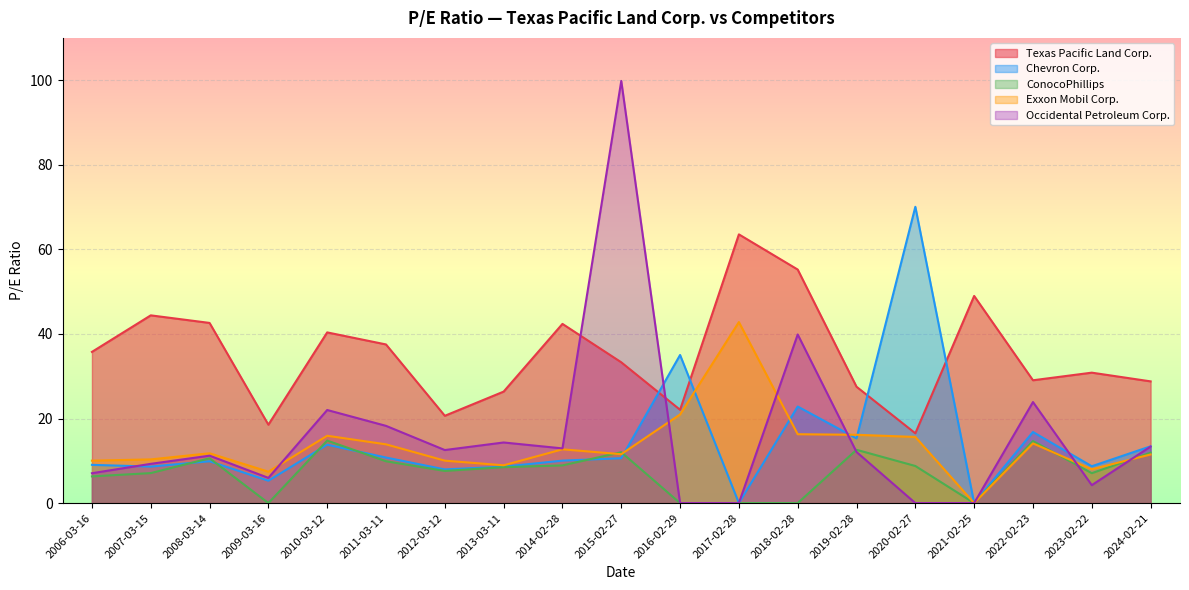

Which series has the largest total across all categories?

Texas Pacific Land Corp.